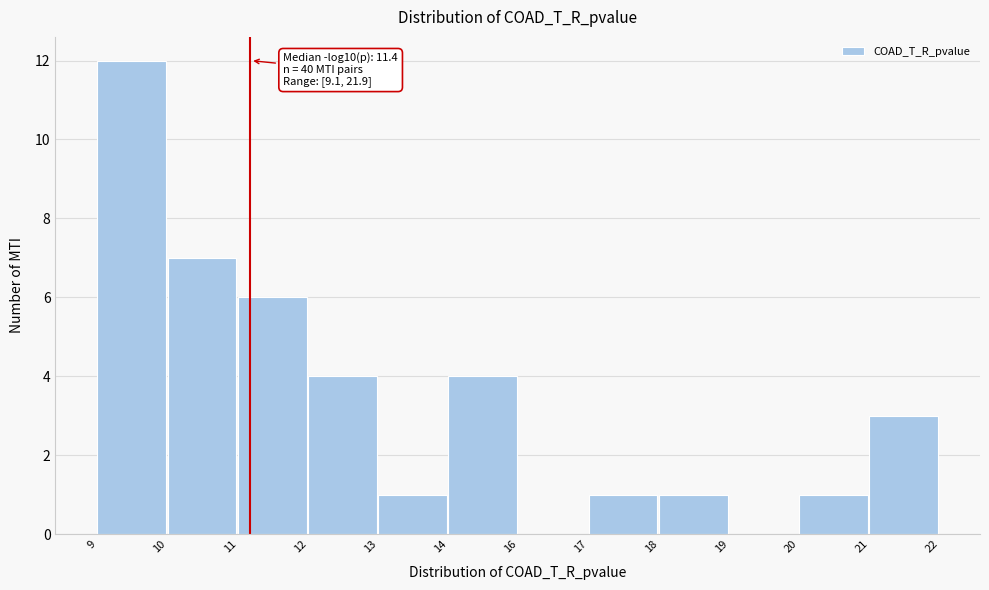

Reading left to right, list all the values displayed in this chart.

9=12	10=7	11=6	12=4	13=1	14=4	16=0	17=1	18=1	19=0	20=1	21=3